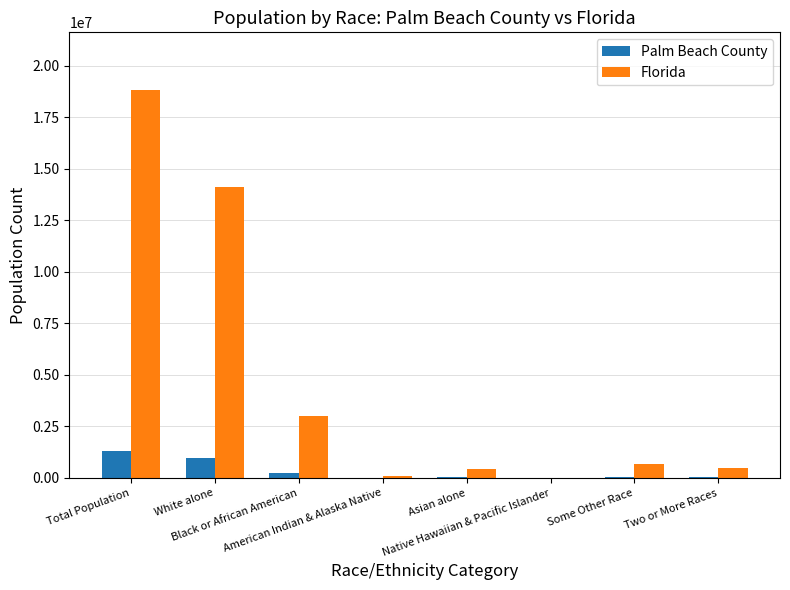

What is the maximum value shown in the chart?

18801310